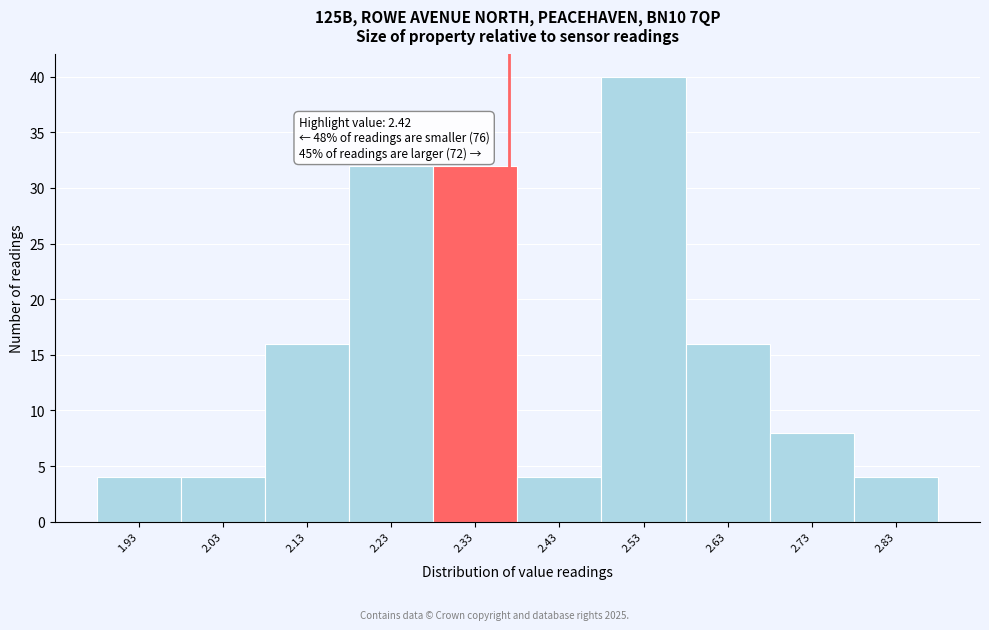

Reading left to right, list all the values displayed in this chart.

4	4	16	32	32	4	40	16	8	4